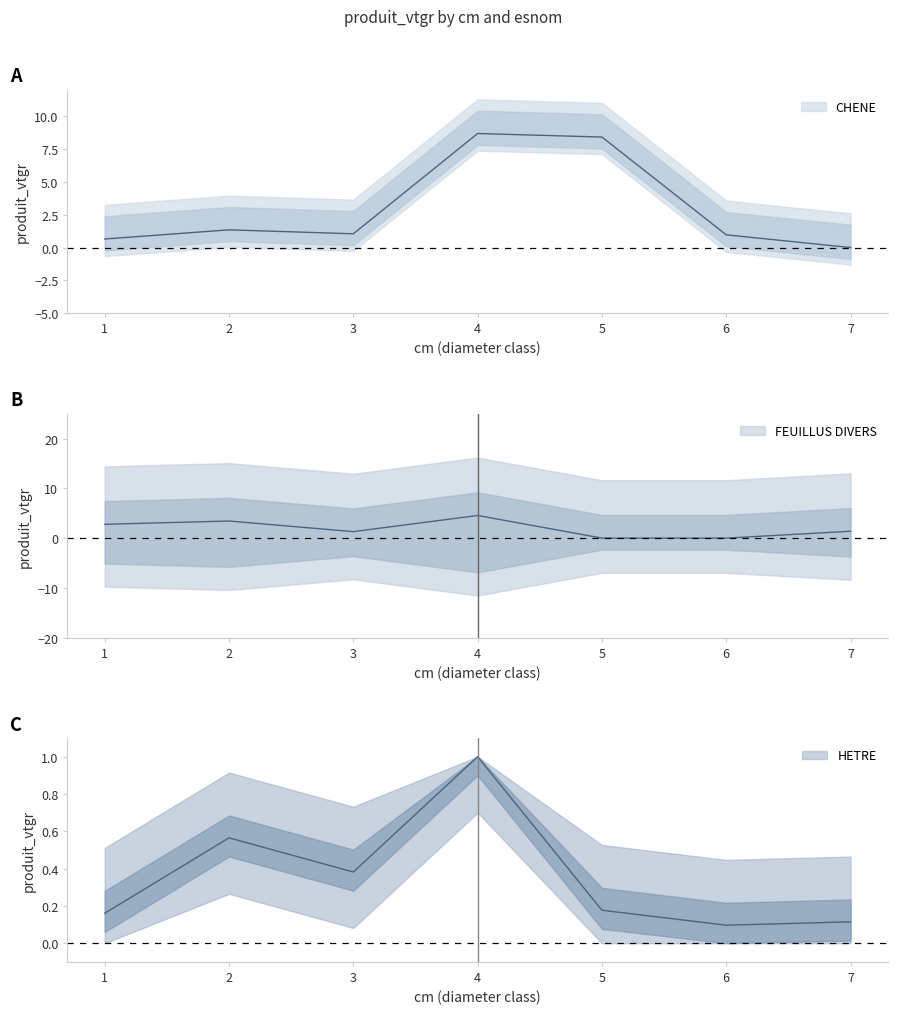

How many positive values does the CHENE series have?

6